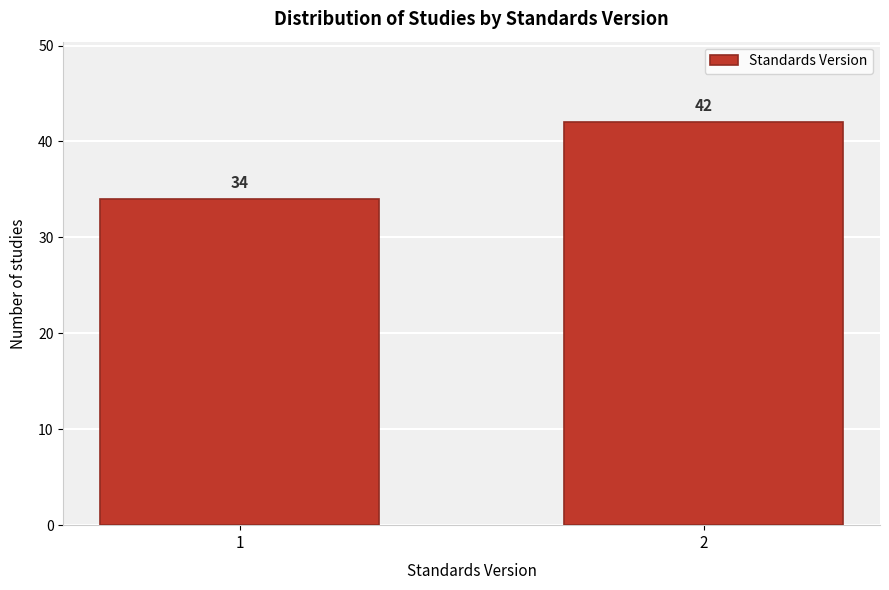

Reading right to left, extract all data points from this chart.

2=42	1=34